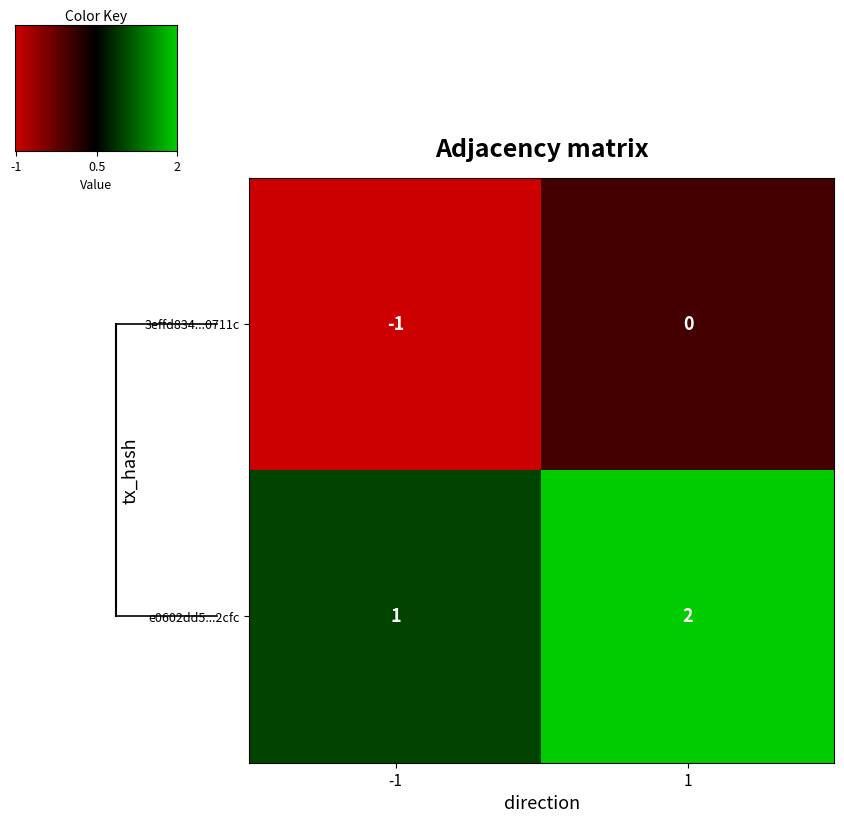

How many data points does each series have?

2